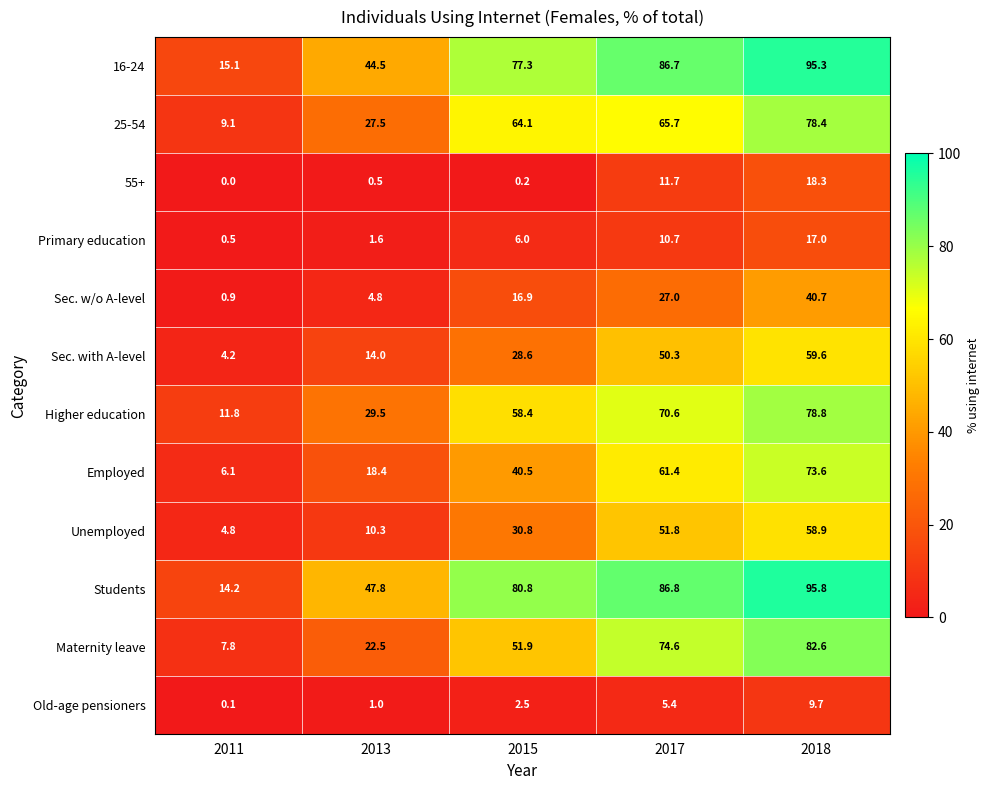

How many values in the Old-age pensioners series exceed 2?

3